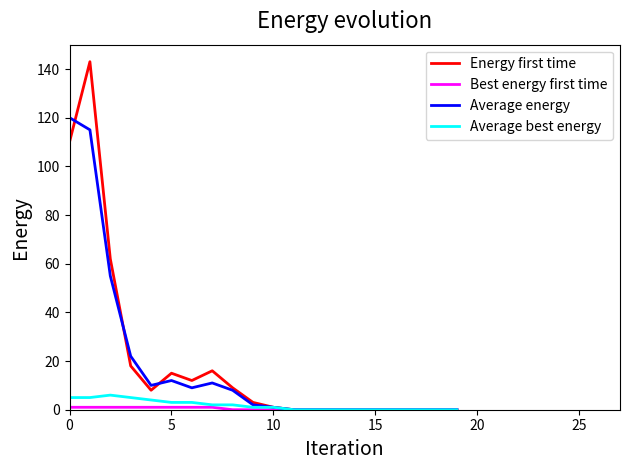

What is the maximum value for Average best energy?

6